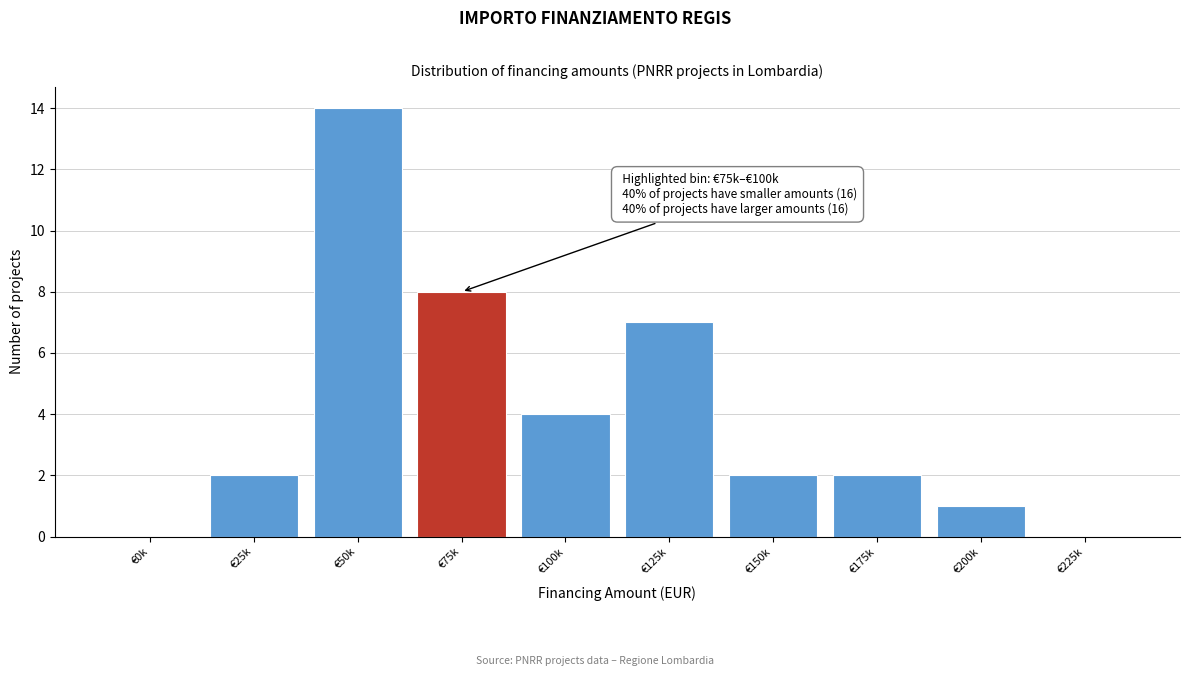

Reading left to right, transcribe all the data shown in this chart.

€0k=0	€25k=2	€50k=14	€75k=8	€100k=4	€125k=7	€150k=2	€175k=2	€200k=1	€225k=0